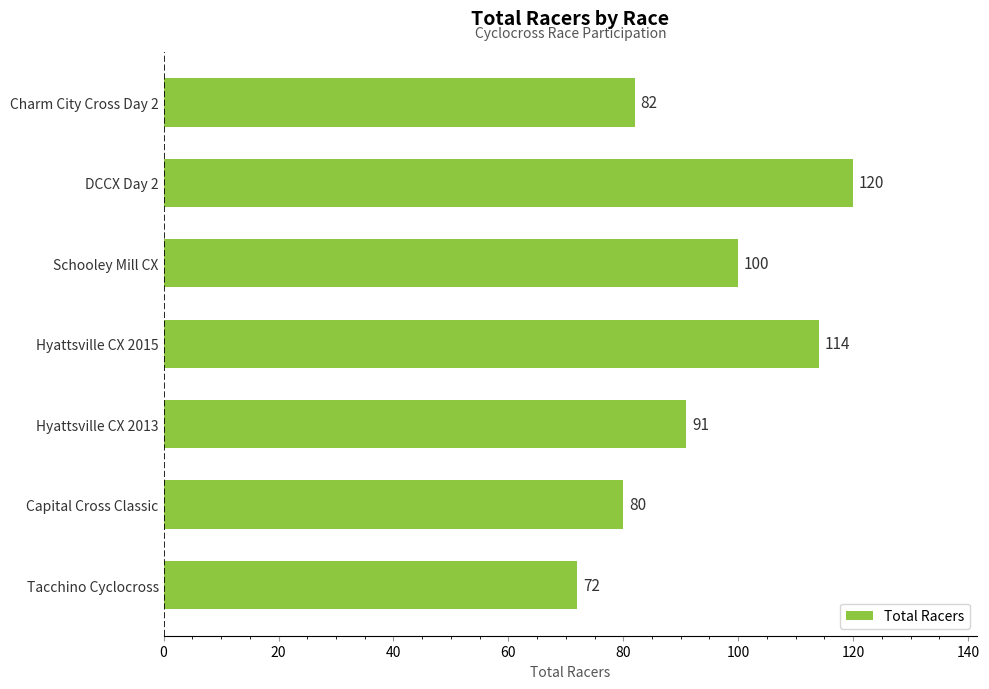

How many series are shown in this chart?

1